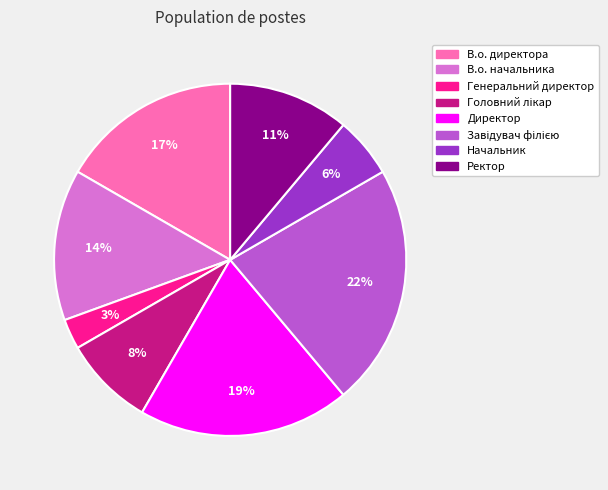

Does any single category account for the majority?

No